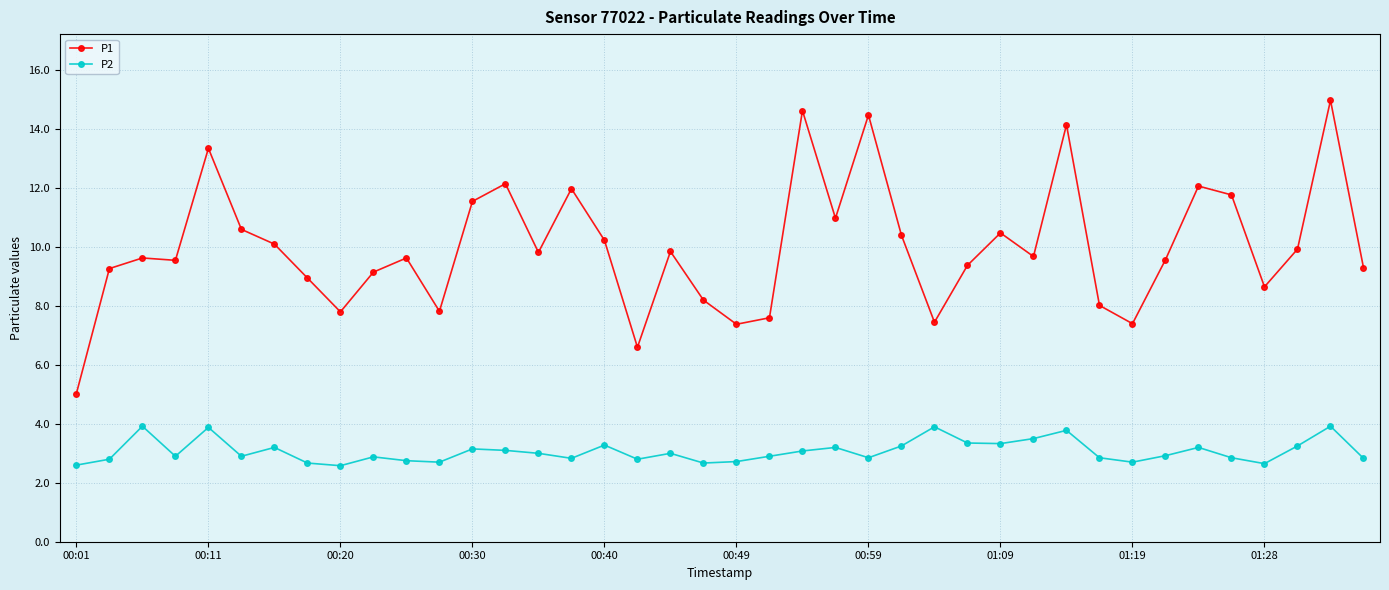

What is the highest value of the P1 series?

15.0